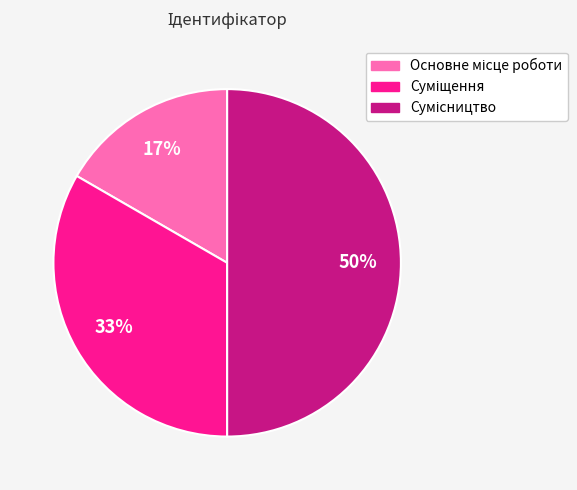

To the nearest percent, what is the difference between the largest and smallest slice percentages?

33%